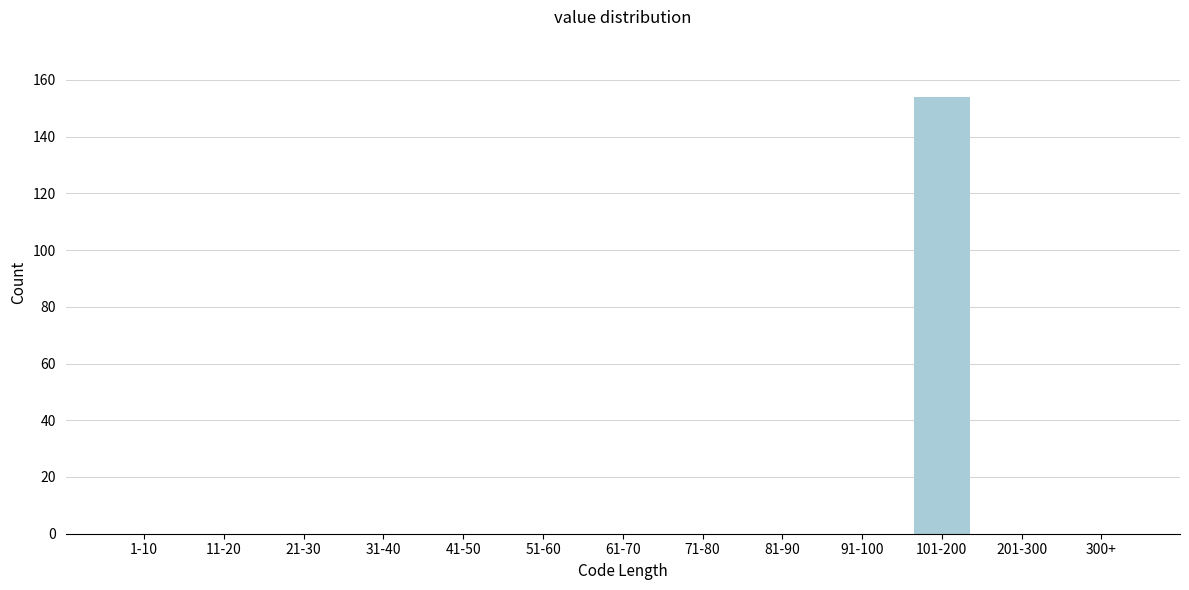

Reading left to right, extract all data points from this chart.

1-10=0	11-20=0	21-30=0	31-40=0	41-50=0	51-60=0	61-70=0	71-80=0	81-90=0	91-100=0	101-200=154	201-300=0	300+=0